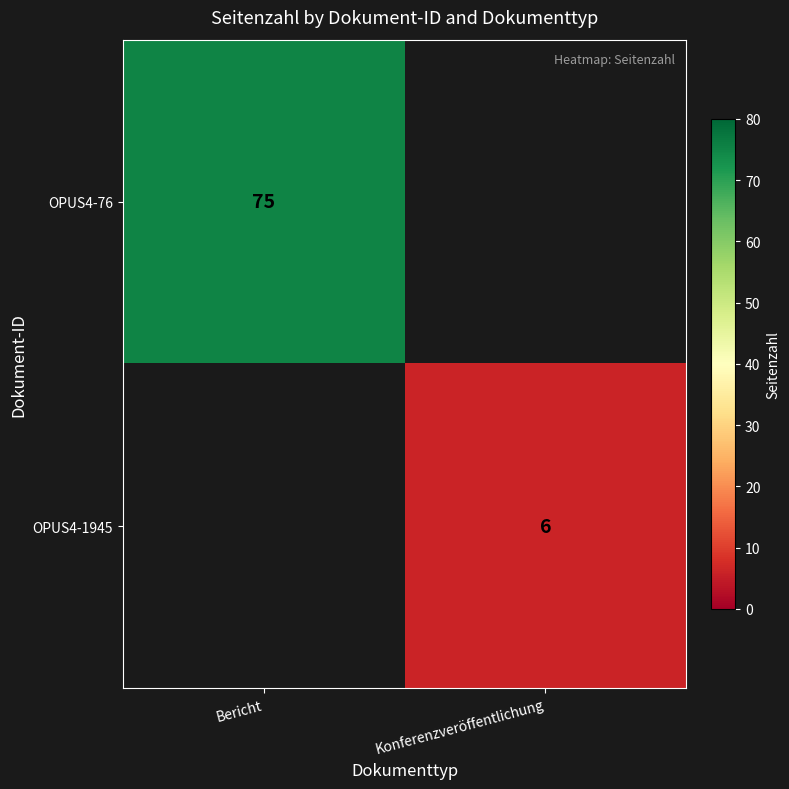

Which label corresponds to the smallest value in the chart?

Konferenzveröffentlichung